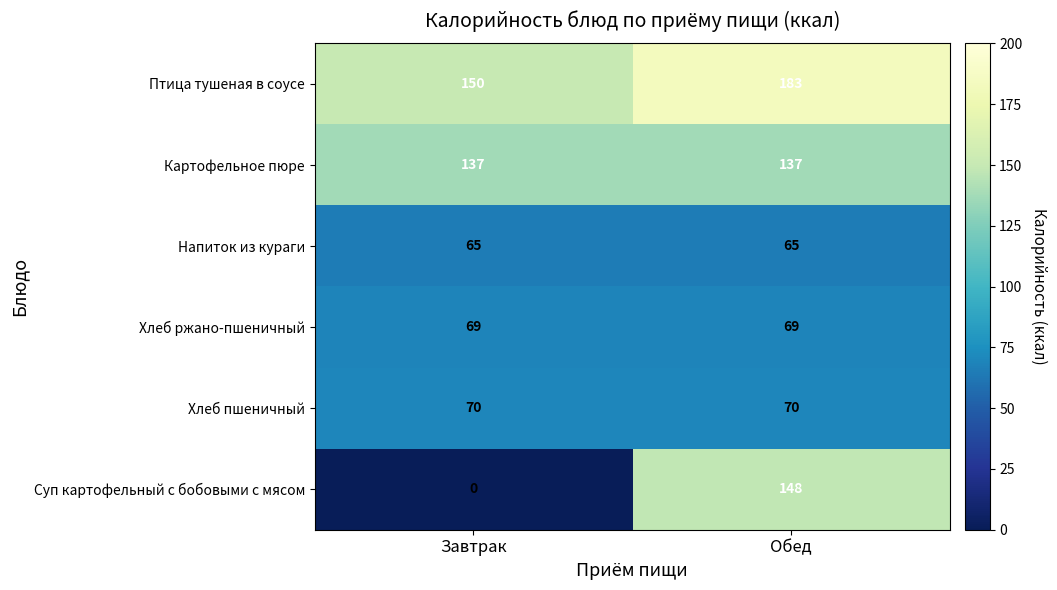

Read the Картофельное пюре value at Обед.

137